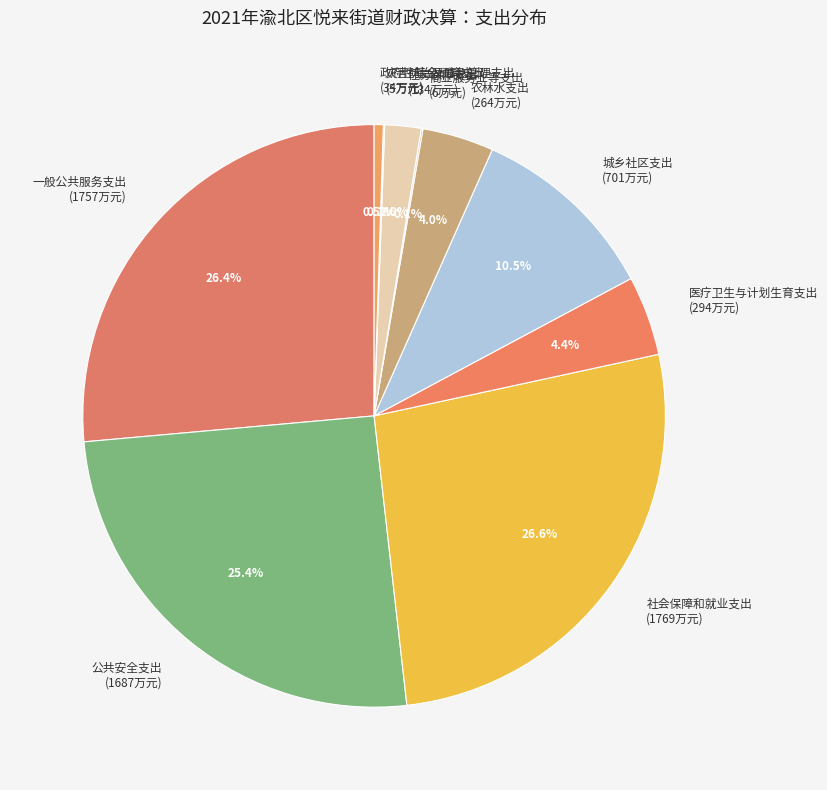

Does 住房保障支出 (134万元) account for over 50% of the chart?

No